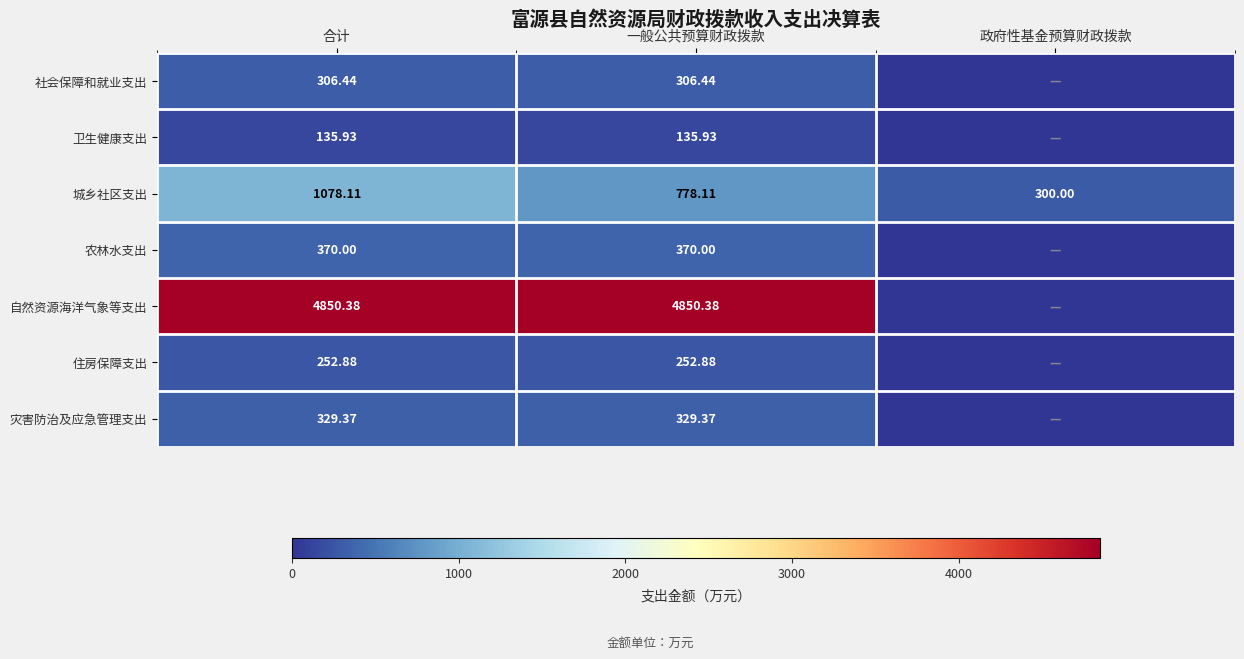

Is the value of 自然资源海洋气象等支出 at 一般公共预算财政拨款 greater than the value of 住房保障支出 at 合计?

Yes